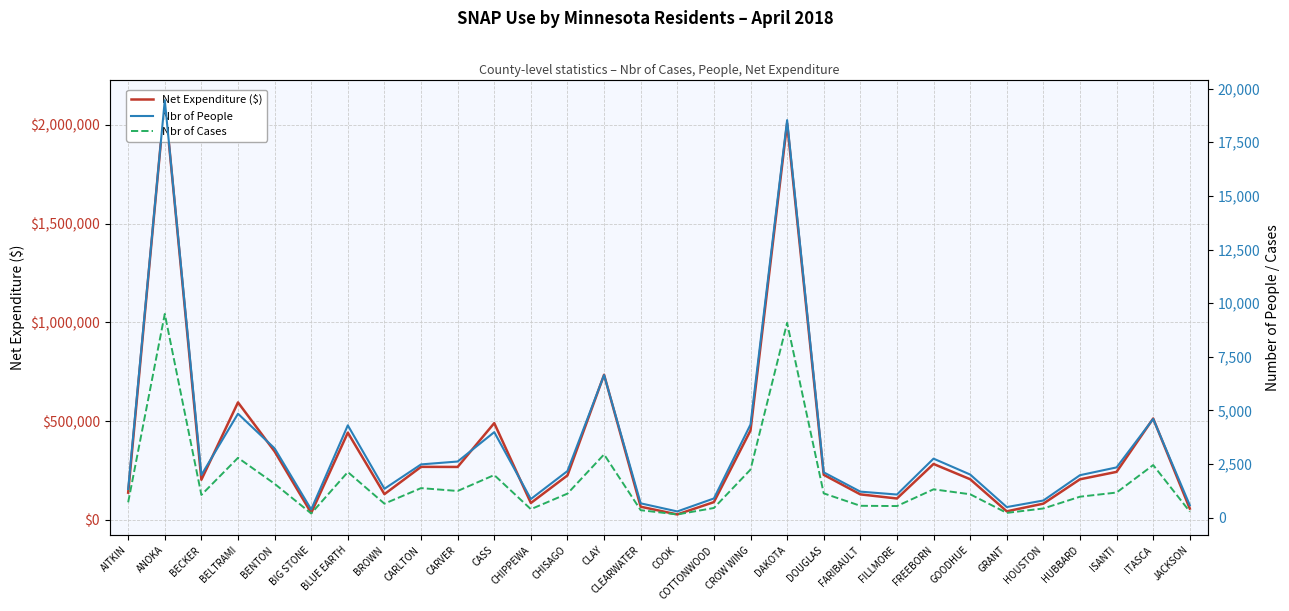

At which label does Net Expenditure ($) first exceed 224787?

ANOKA